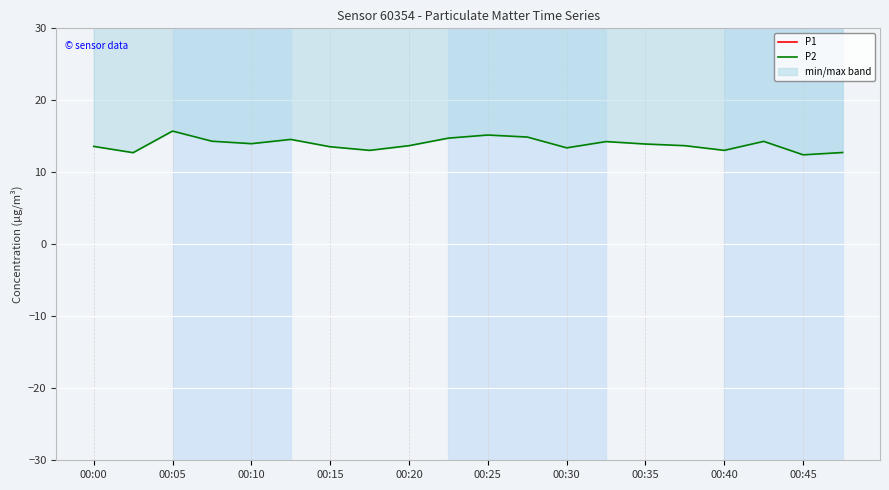

What is the difference between the second highest and minimum values in the P2 series?

2.8